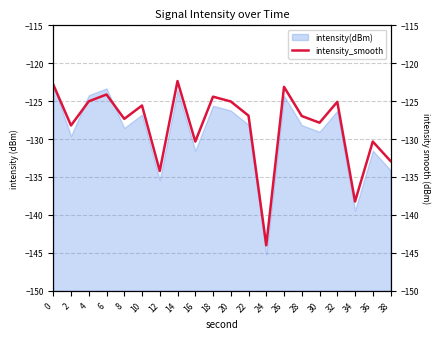

What is the value of the 10th point from the left?

-124.4